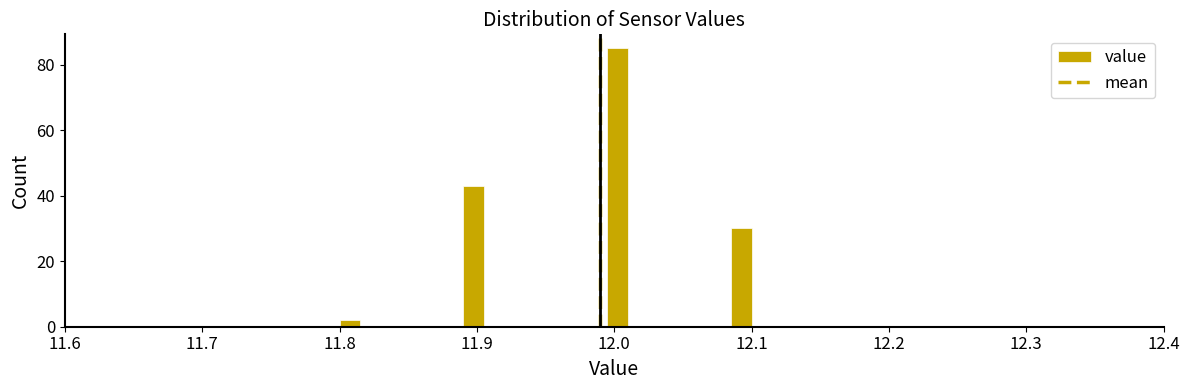

Around what value on the x-axis is the tallest bar? Give the approximate position of its centre, as read against the axis.

12.00